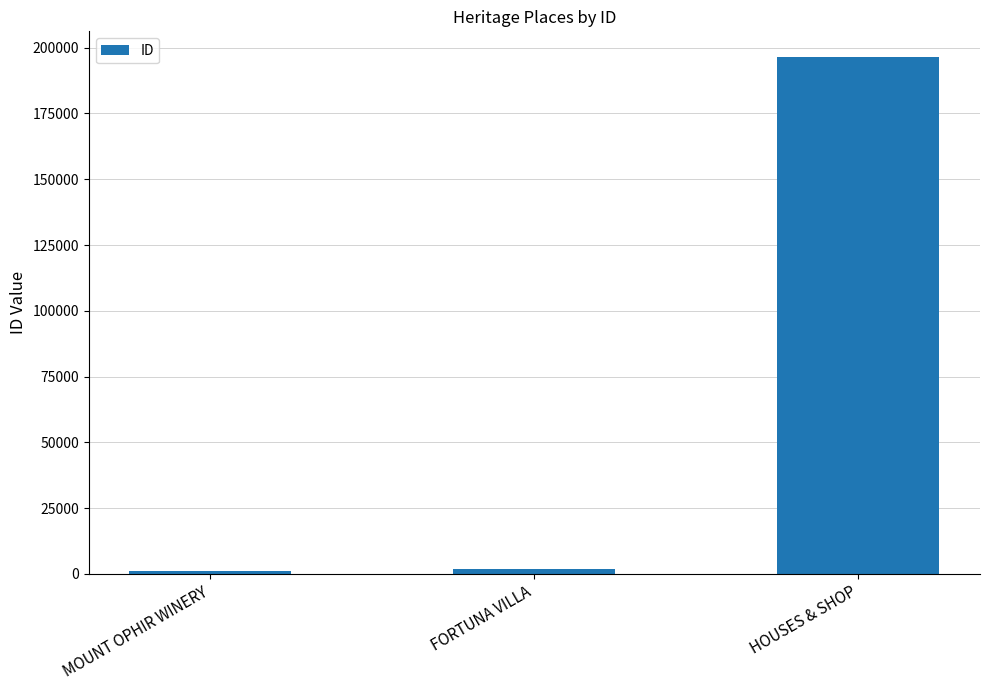

What is the average value?

66397